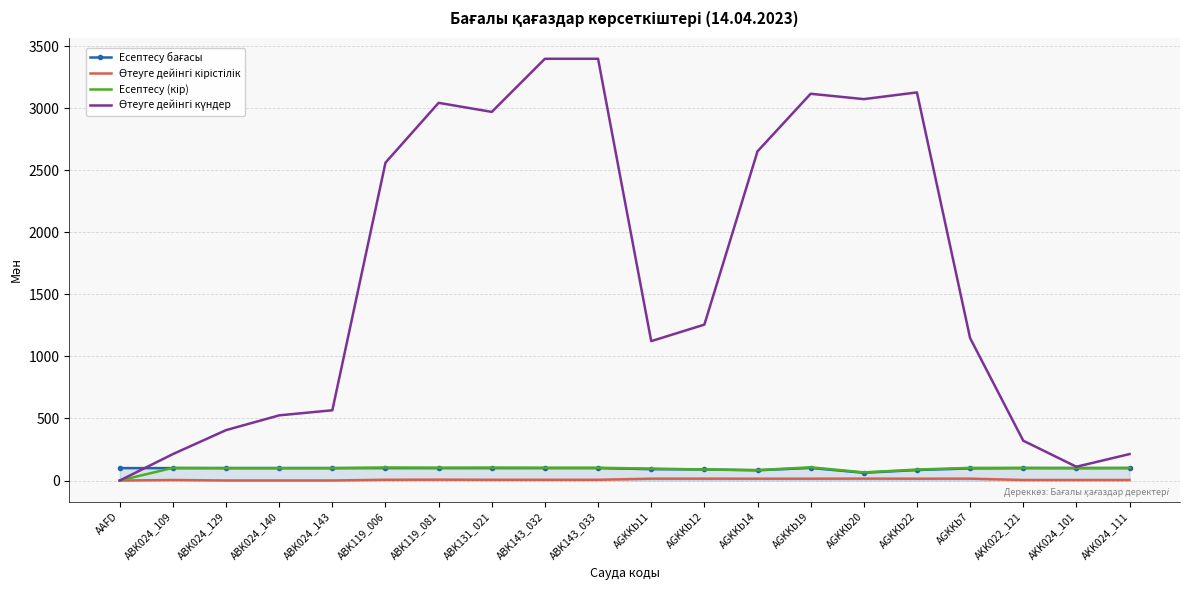

At AGKKb12, list the series in order from largest to smallest.

Өтеуге дейінгі күндер, Есептесу (кір), Есептесу бағасы, Өтеуге дейінгі кірістілік